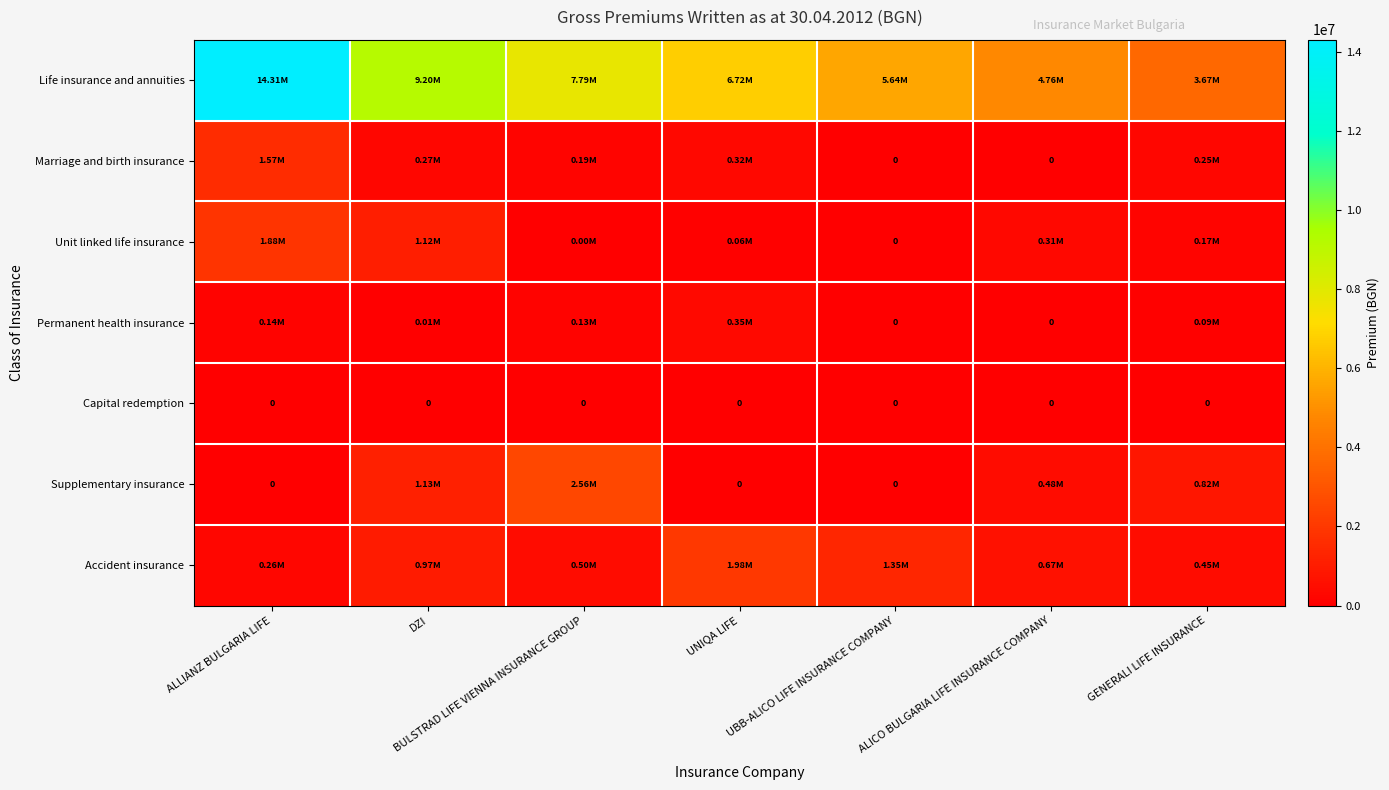

At which category is the sum across all series the highest?

ALLIANZ BULGARIA LIFE